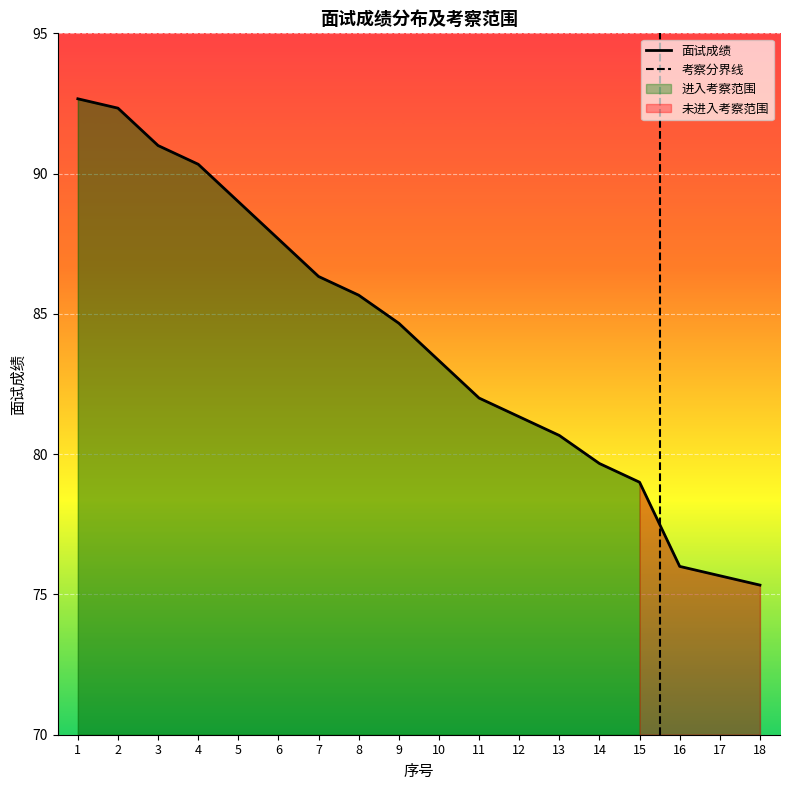

Approximately how many times larger is the value at 9 compared to 18?

1.1